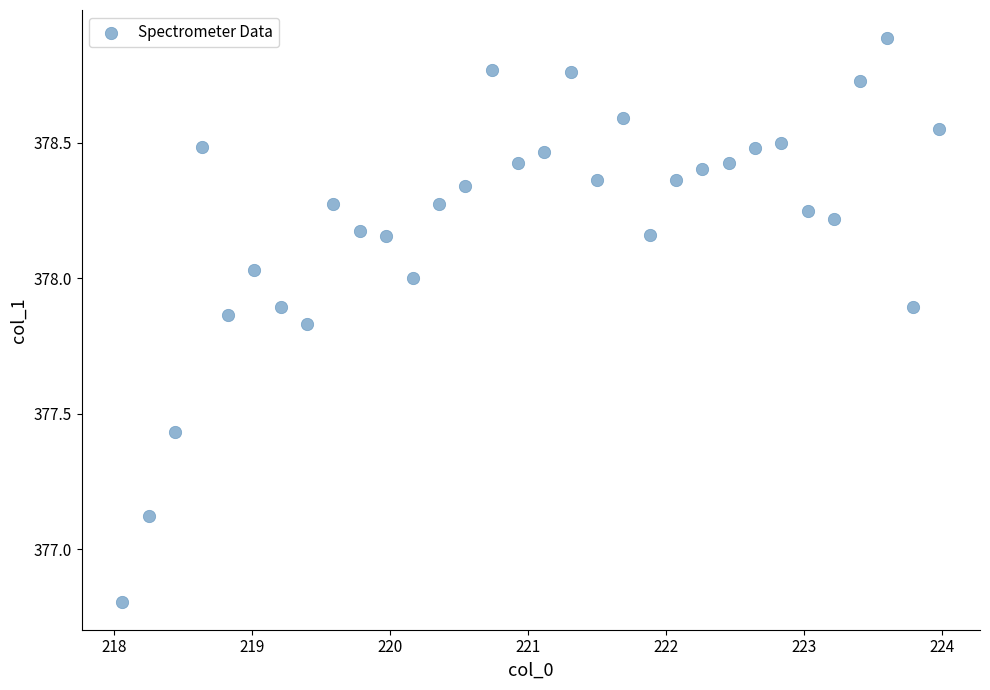

What is the range of Y values (max minus min)?

2.1